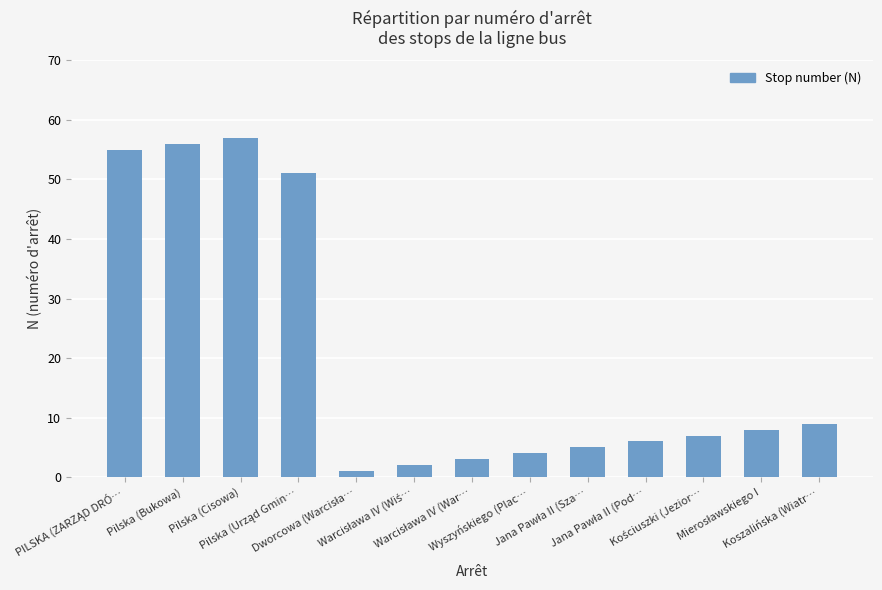

What is the maximum value shown in the chart?

57